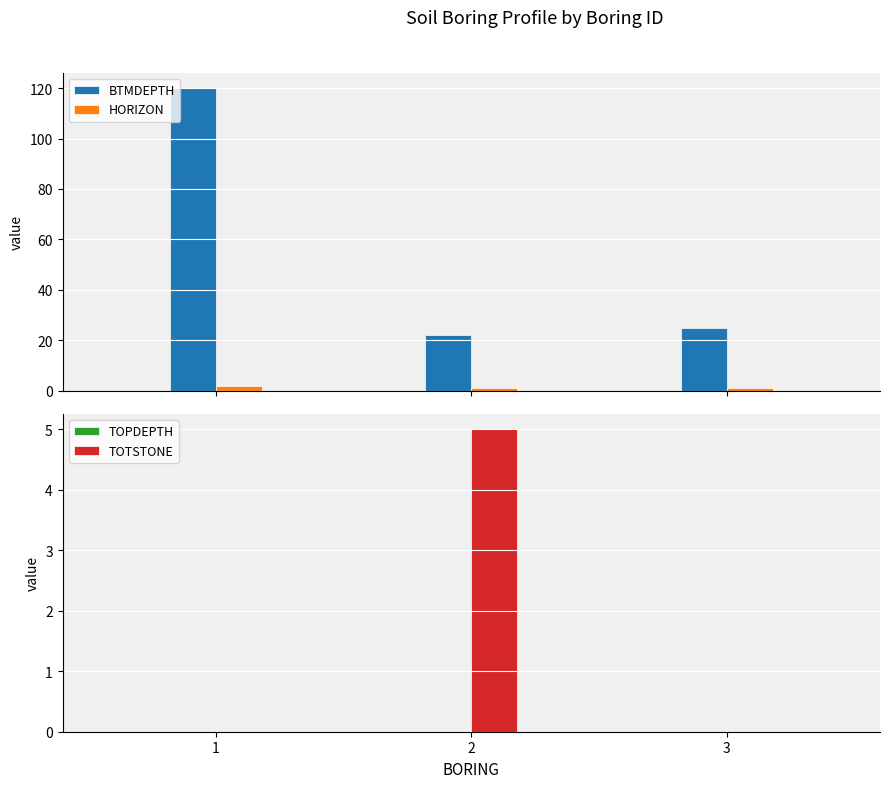

Does the chart contain stacked bars?

No